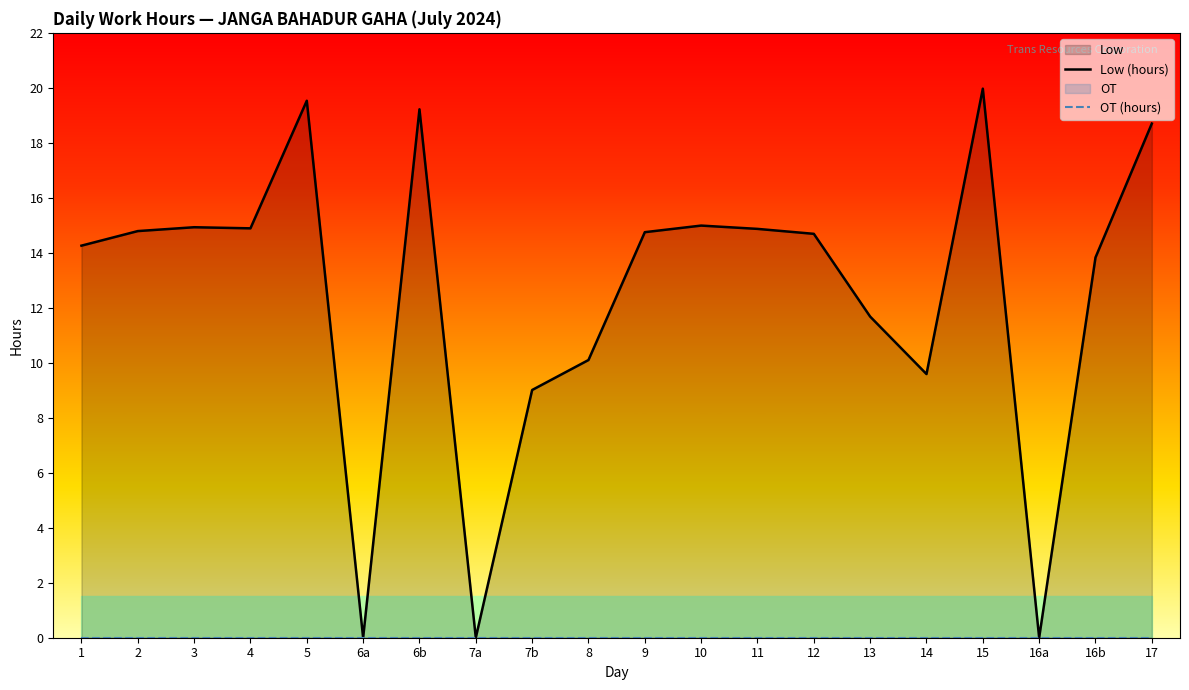

At which category is the sum across all series the highest?

15